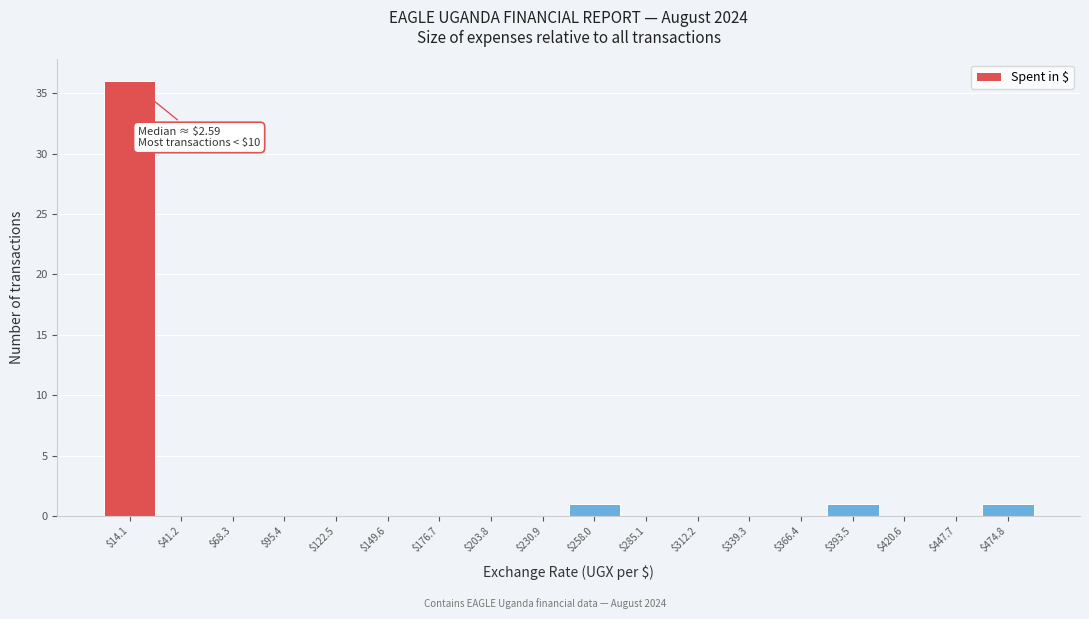

Which range on the x-axis has the tallest bar?

0 to 30